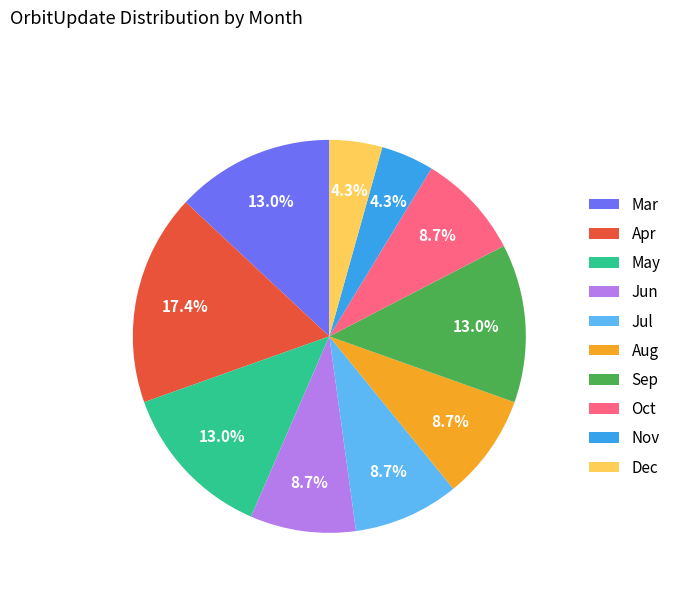

Approximately how many times larger is the value at Jun compared to Jul?

1.0